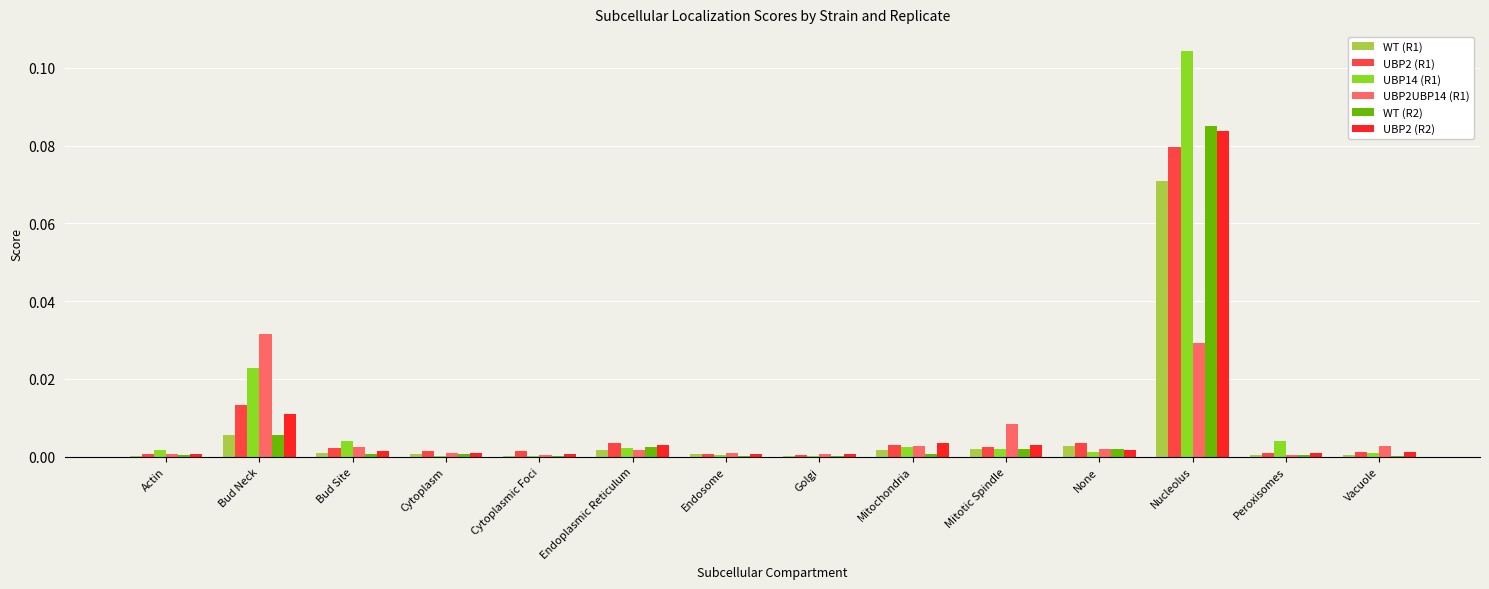

True or false: WT (R2) has a value of 0.0 at Endosome.

True